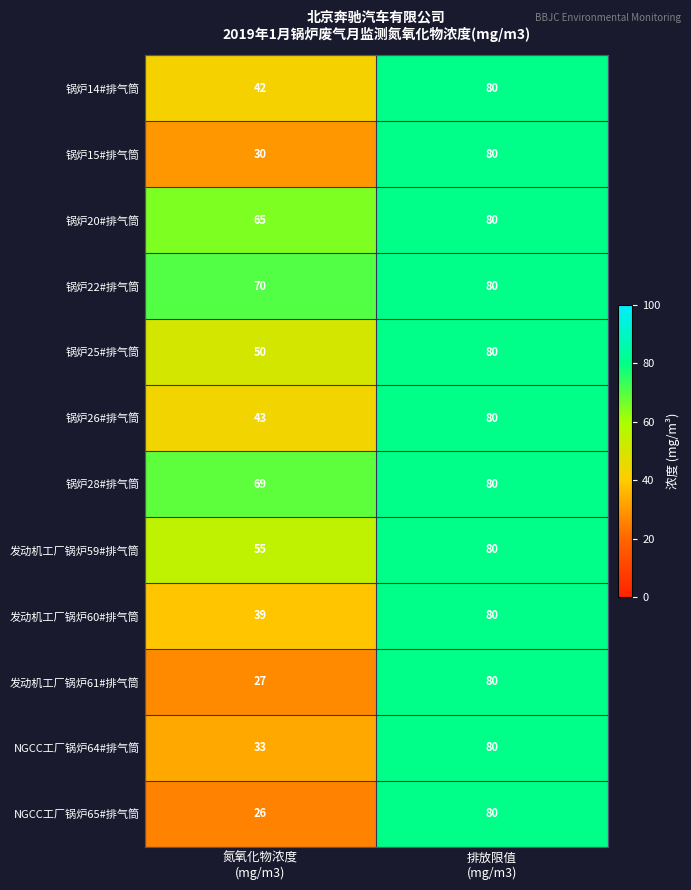

What is the average value of the 锅炉22#排气筒 series?

75